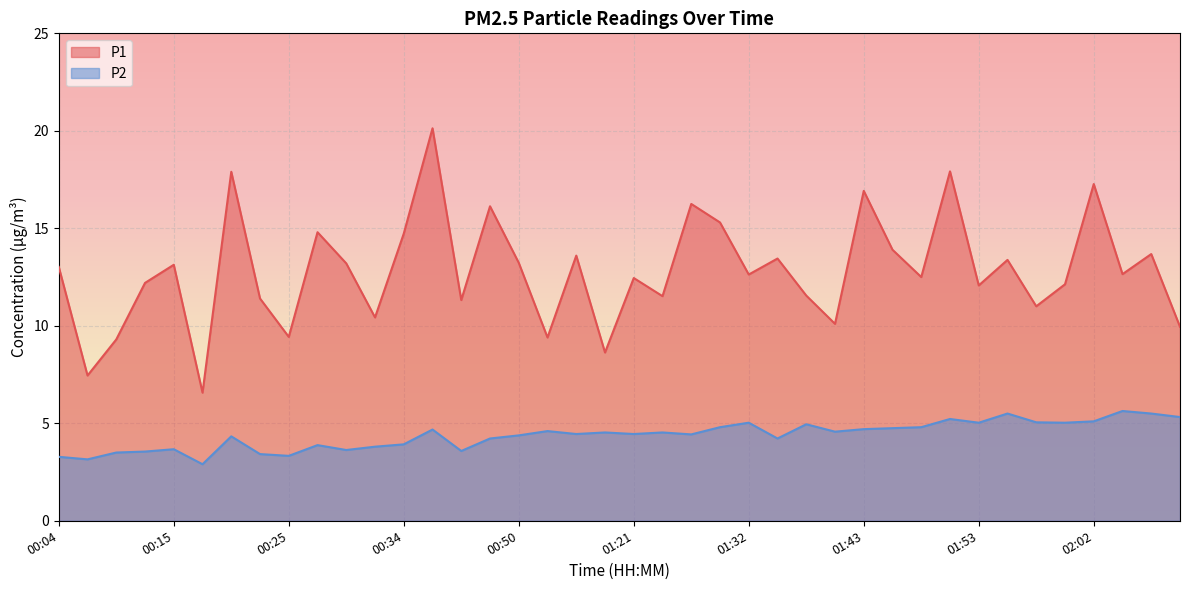

True or false: P2 has more than 0 interior local peaks.

True